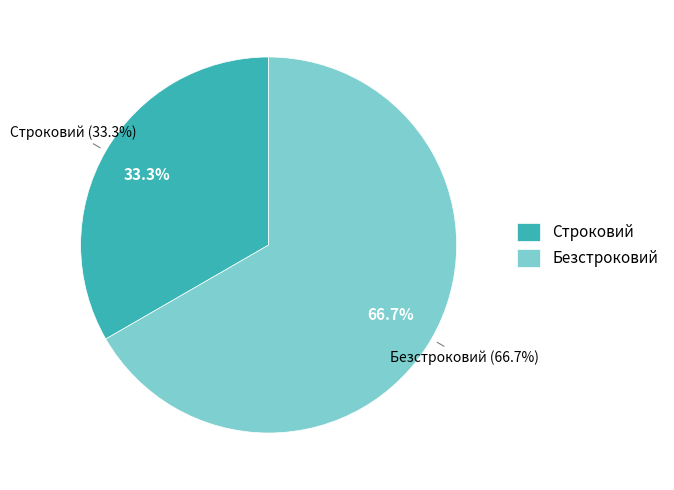

How many slices are in this pie chart?

2